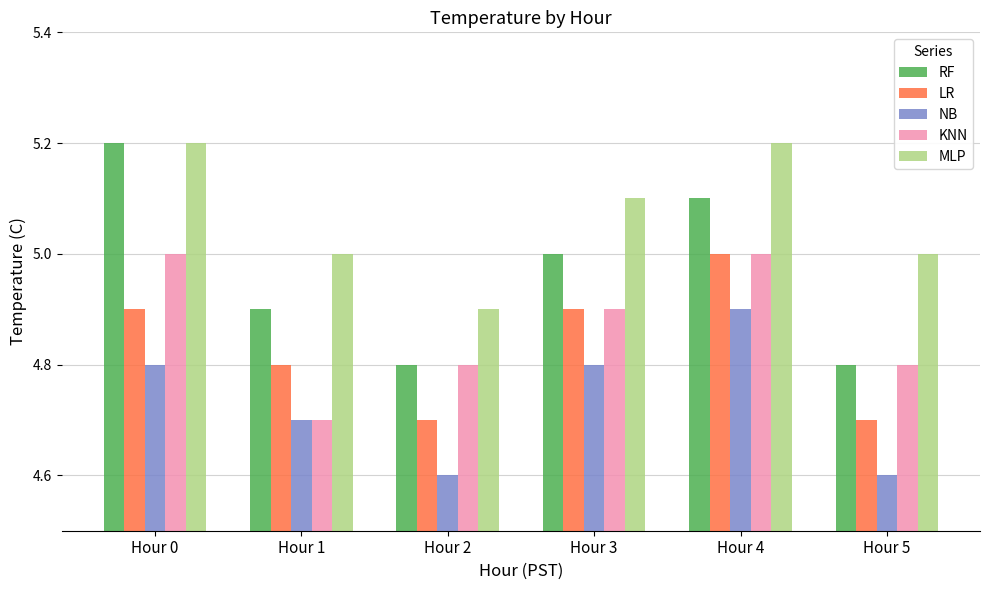

Reading left to right, transcribe all the data shown in this chart.

RF: 5.2	4.9	4.8	5.0	5.1	4.8
LR: 4.9	4.8	4.7	4.9	5.0	4.7
NB: 4.8	4.7	4.6	4.8	4.9	4.6
KNN: 5.0	4.7	4.8	4.9	5.0	4.8
MLP: 5.2	5.0	4.9	5.1	5.2	5.0